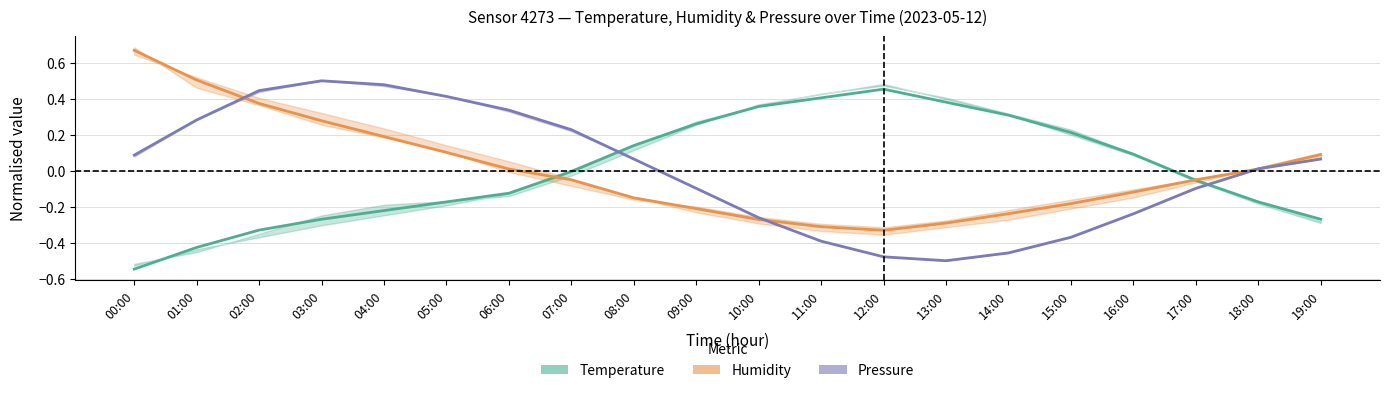

How many interior local peaks does the Temperature series have?

1